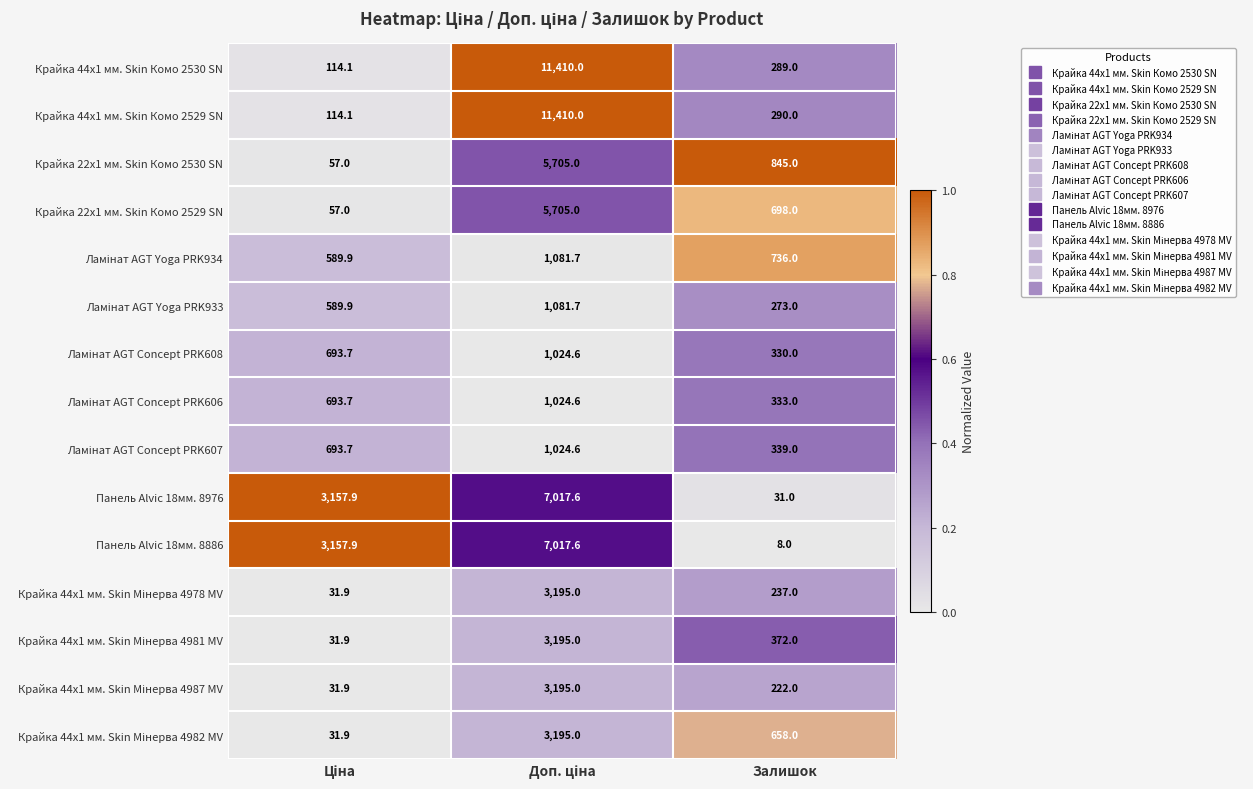

What is the spread (max minus min) of values at Залишок?

837.0